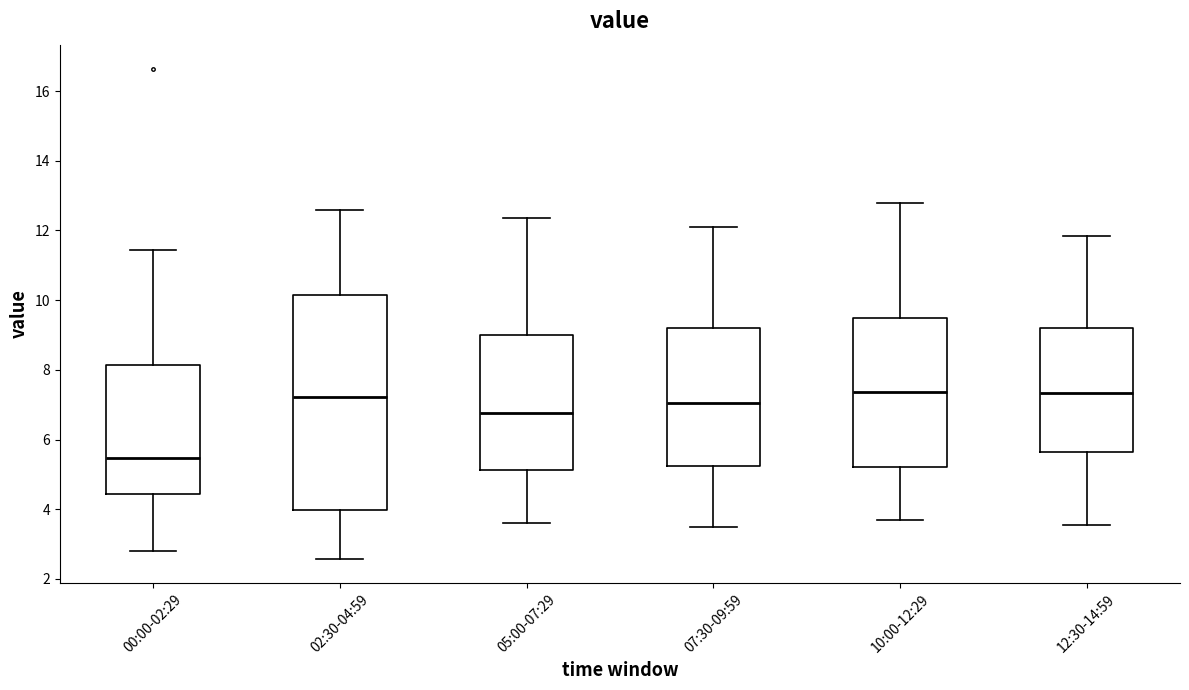

Which box has the lowest median line?

00:00-02:29